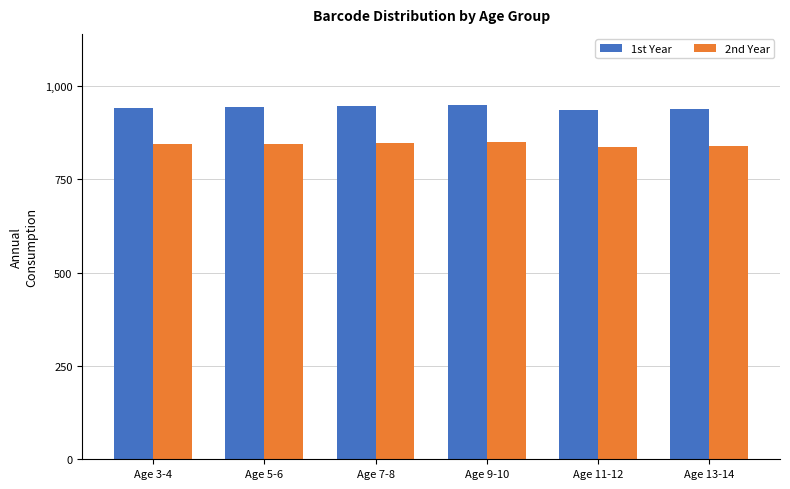

What is the total value across all series at Age 7-8?

1791.3